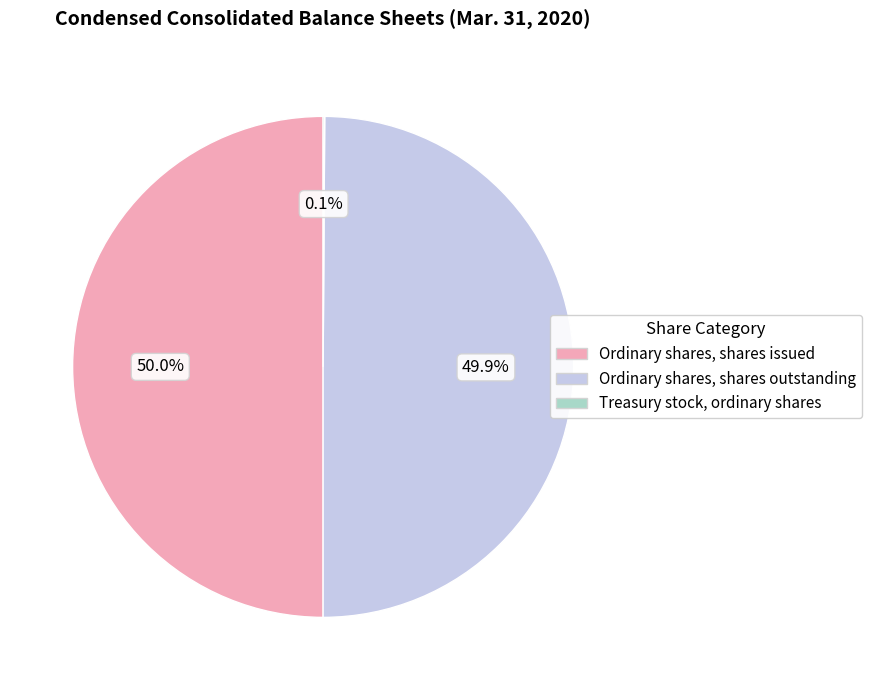

What is the ratio of the value at Ordinary shares, shares outstanding to the value at Ordinary shares, shares issued?

1.0